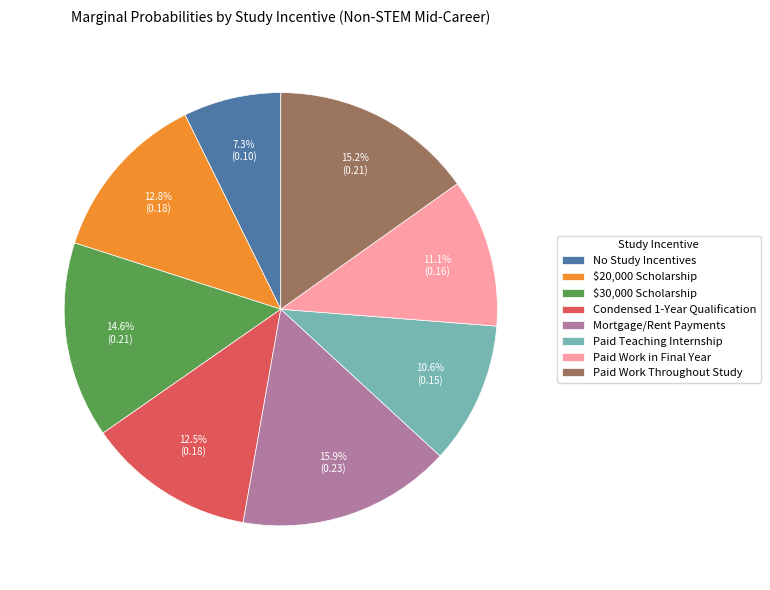

Count the number of slices in the pie.

8